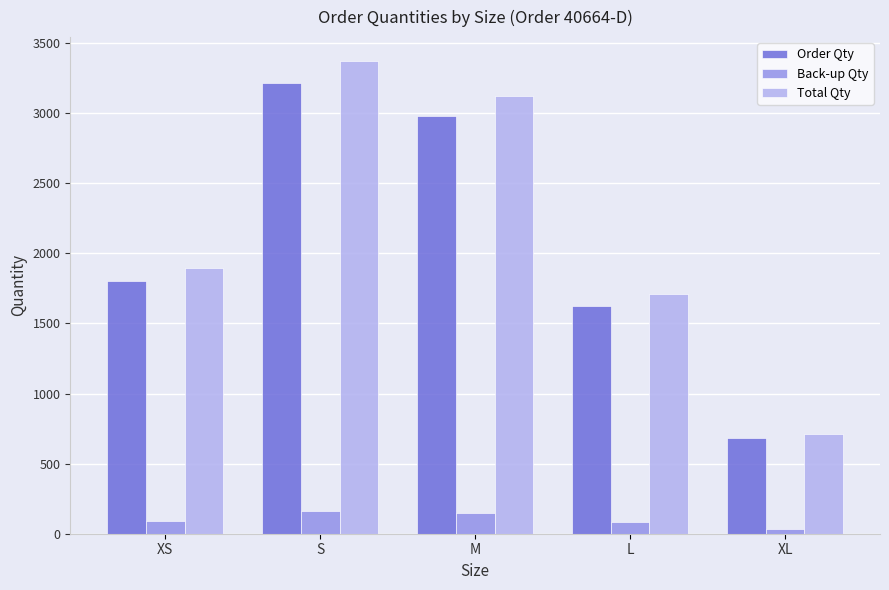

What is the total value across all series at XS?

3786.3